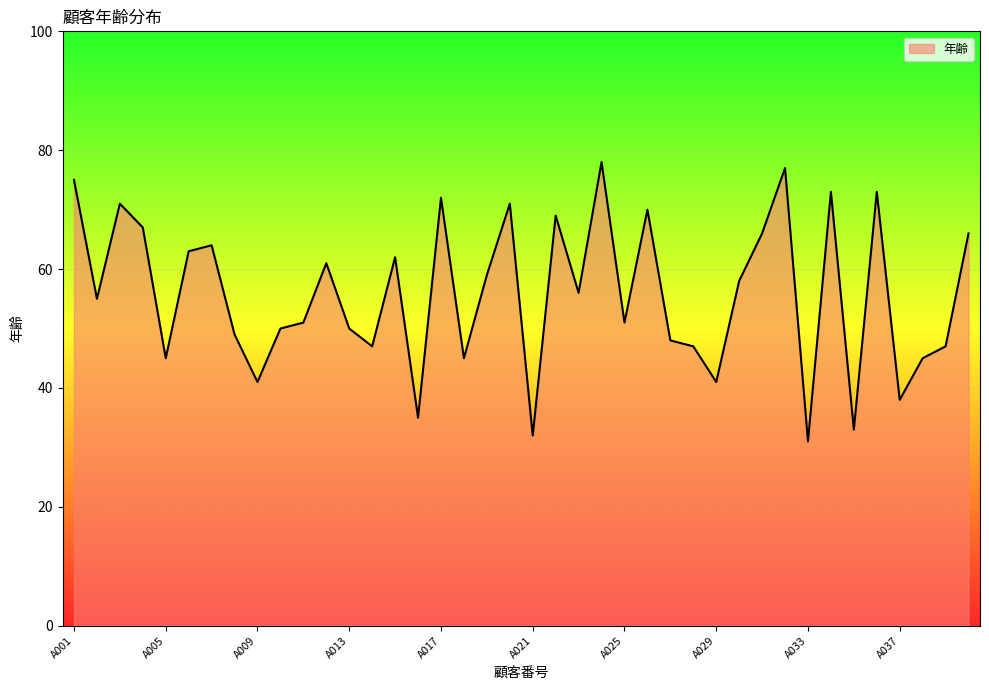

How many values are below 56?

20